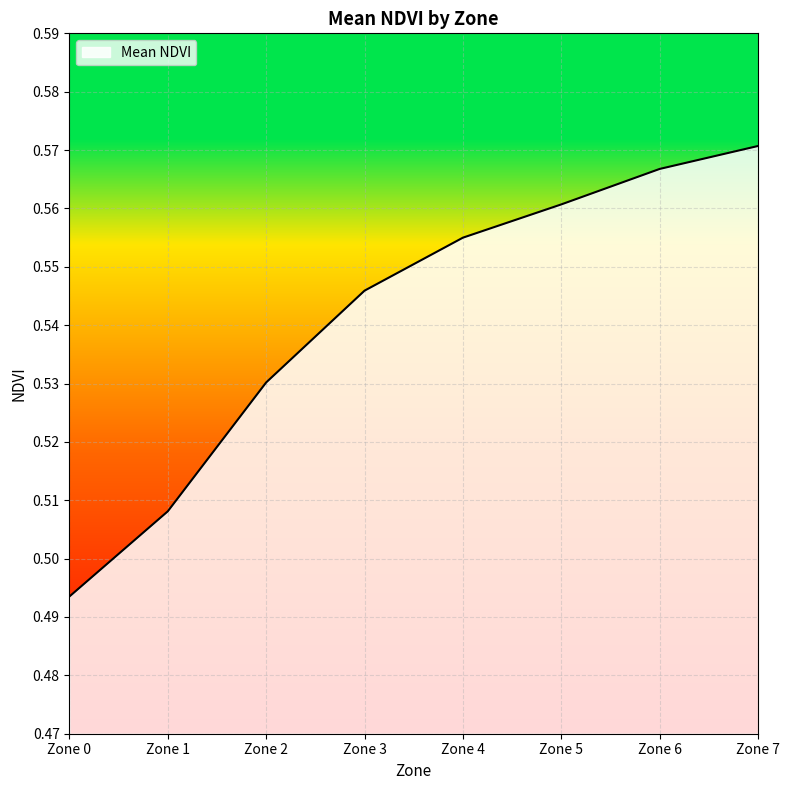

True or false: the data shows 0.1 at Zone 2.

False